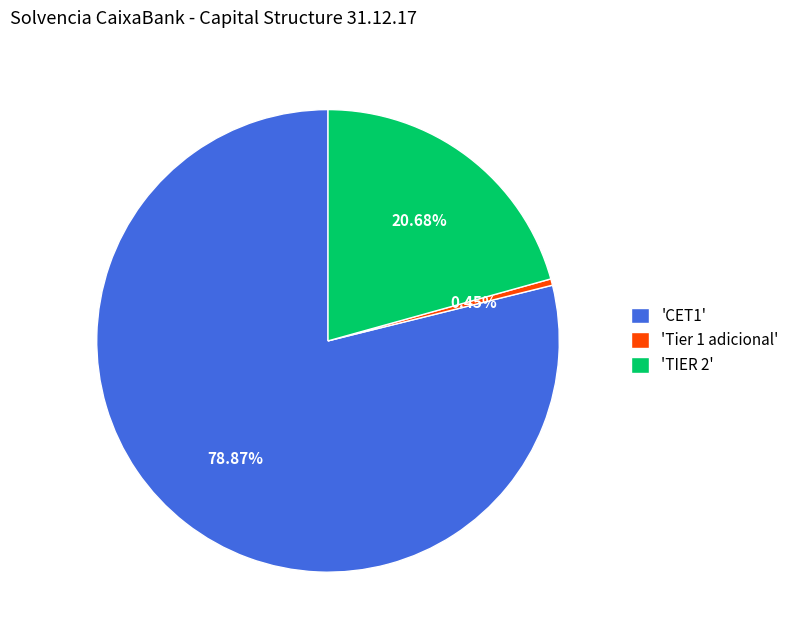

Count the number of slices in the pie.

3